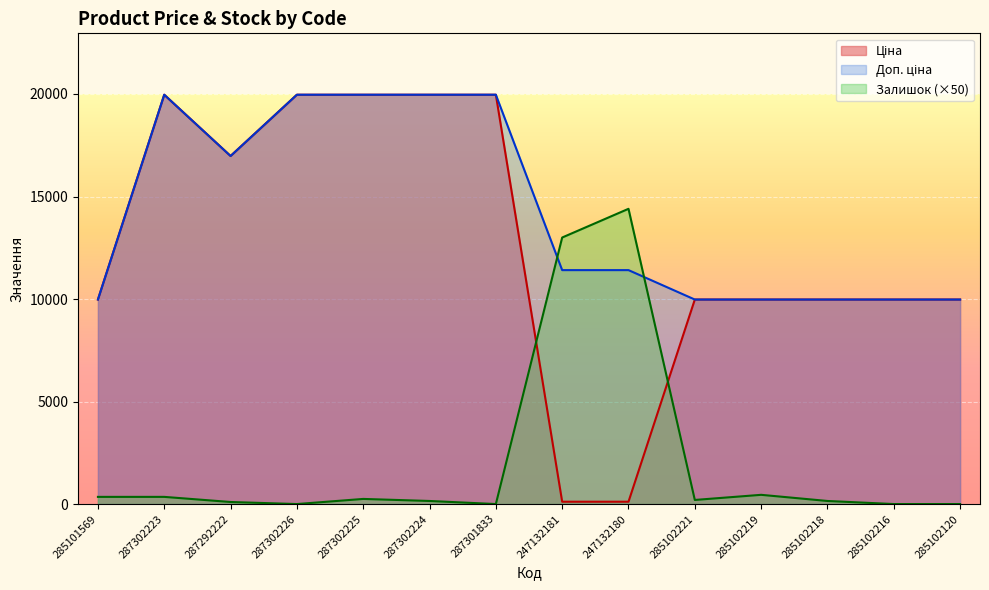

How many lines are shown in the chart?

3